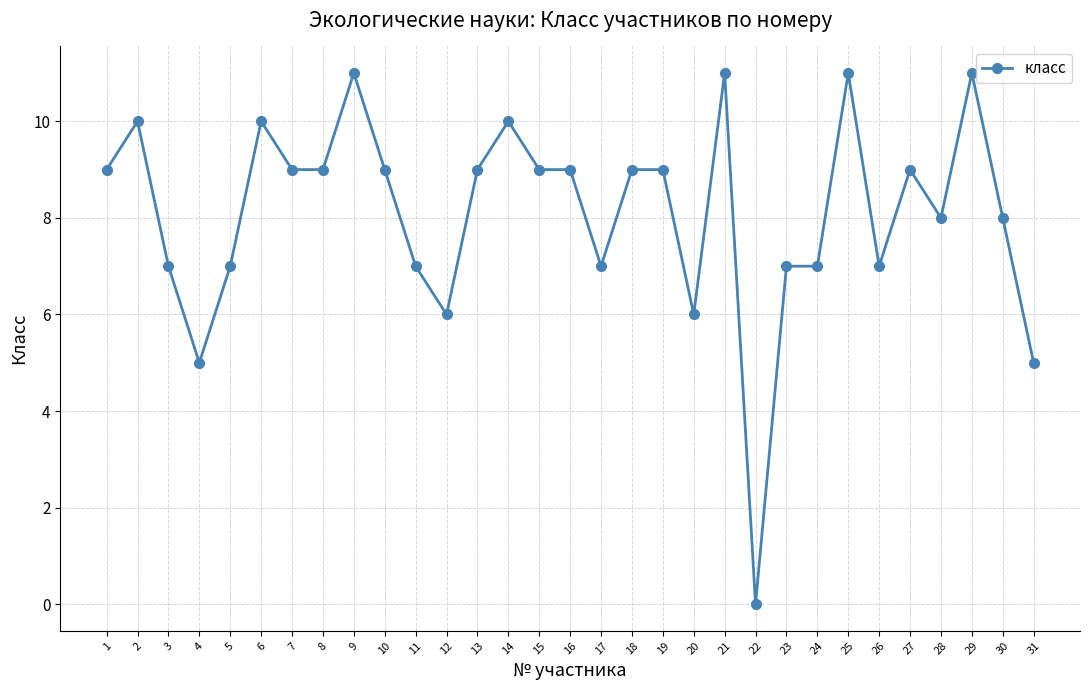

What is the change in value from 17 to 29?

+4